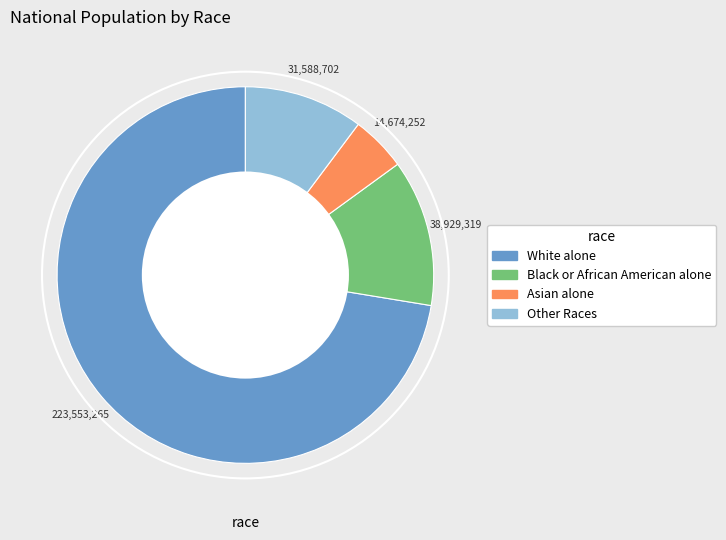

Is there a majority slice in this chart?

Yes